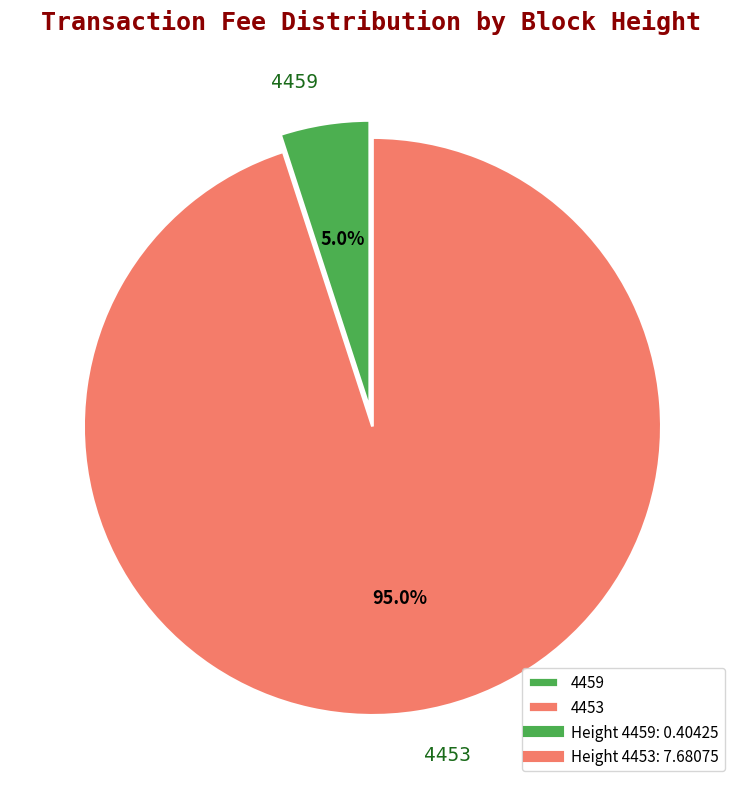

How many slices are in this pie chart?

2